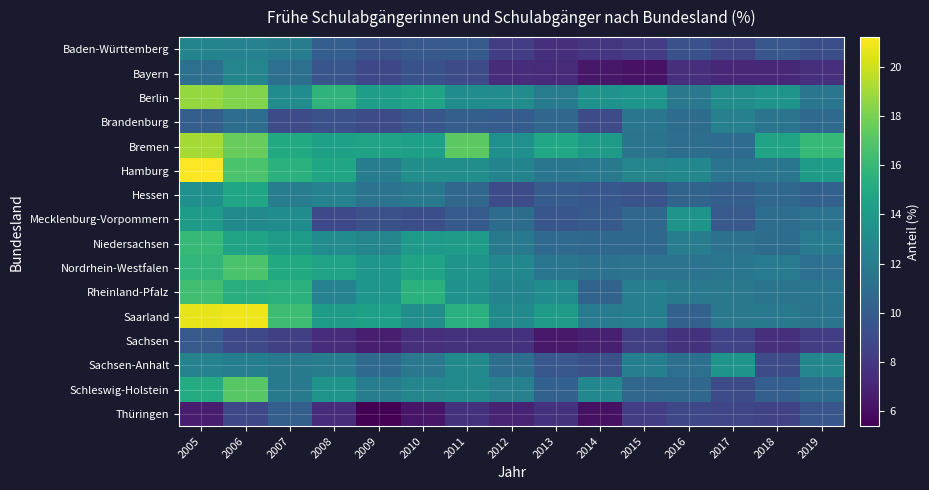

Between 2014 and 2016, which series saw the biggest shift?

Mecklenburg-Vorpommern